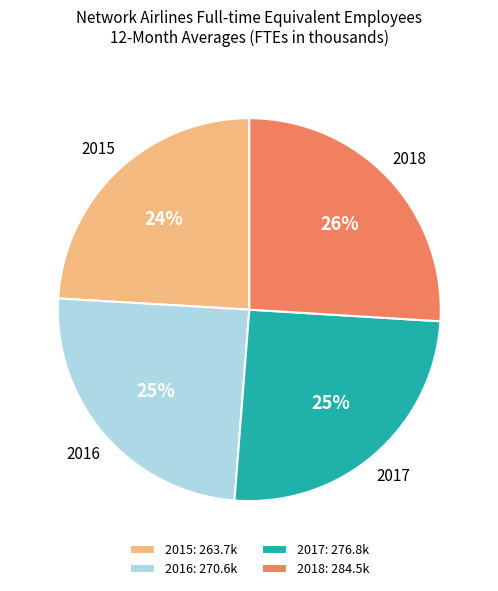

Is it true that 2015 is 24% of the pie?

True